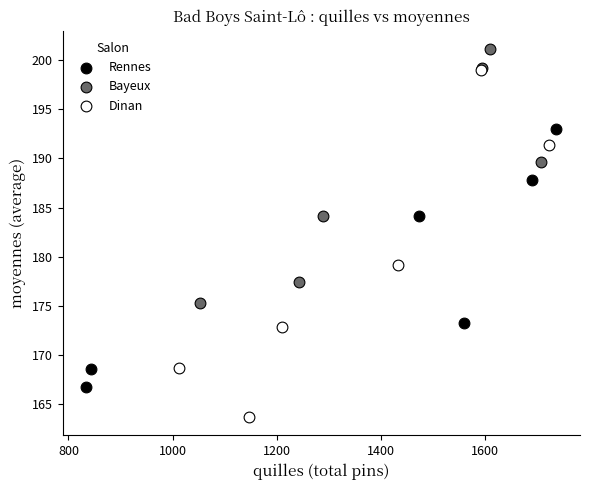

What are all the series names shown in the legend?

Rennes, Bayeux, Dinan